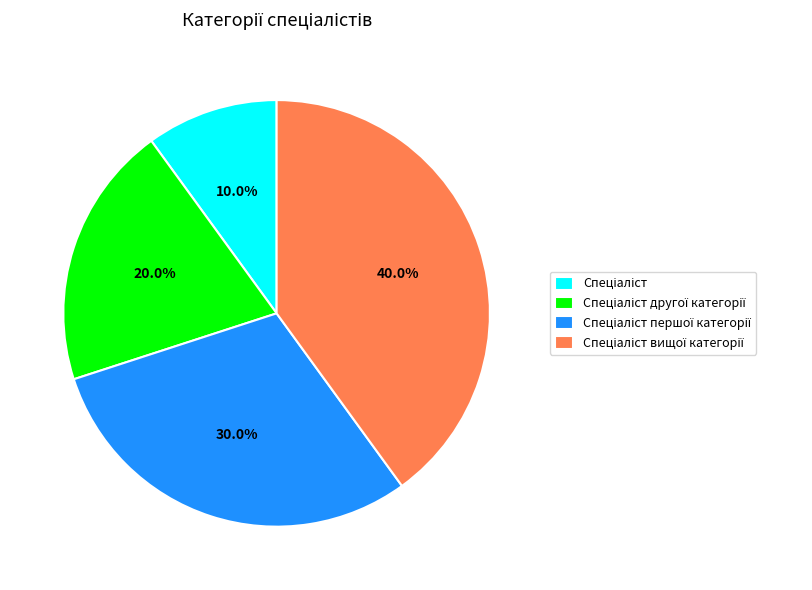

Does any single category account for the majority?

No